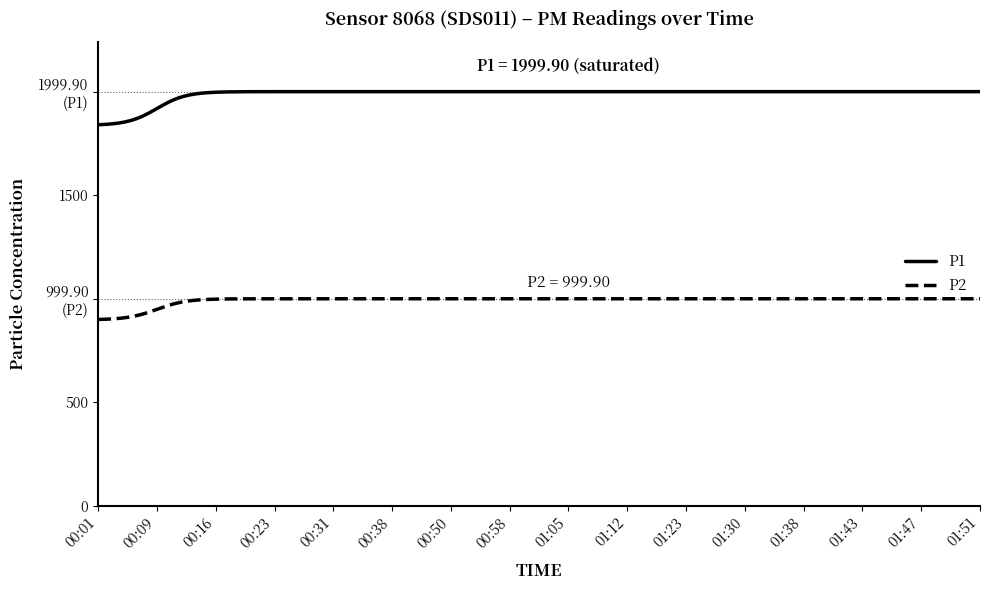

Which series has the largest total across all categories?

P1